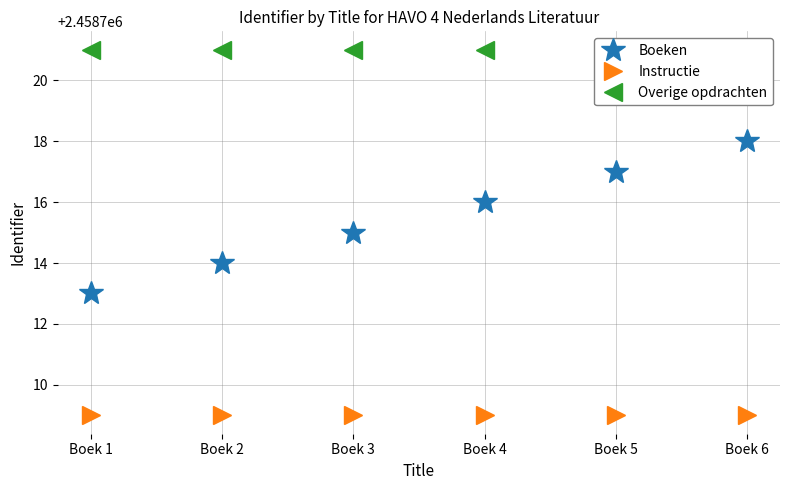

What value does the Boeken series have at Boek 5?

2458717